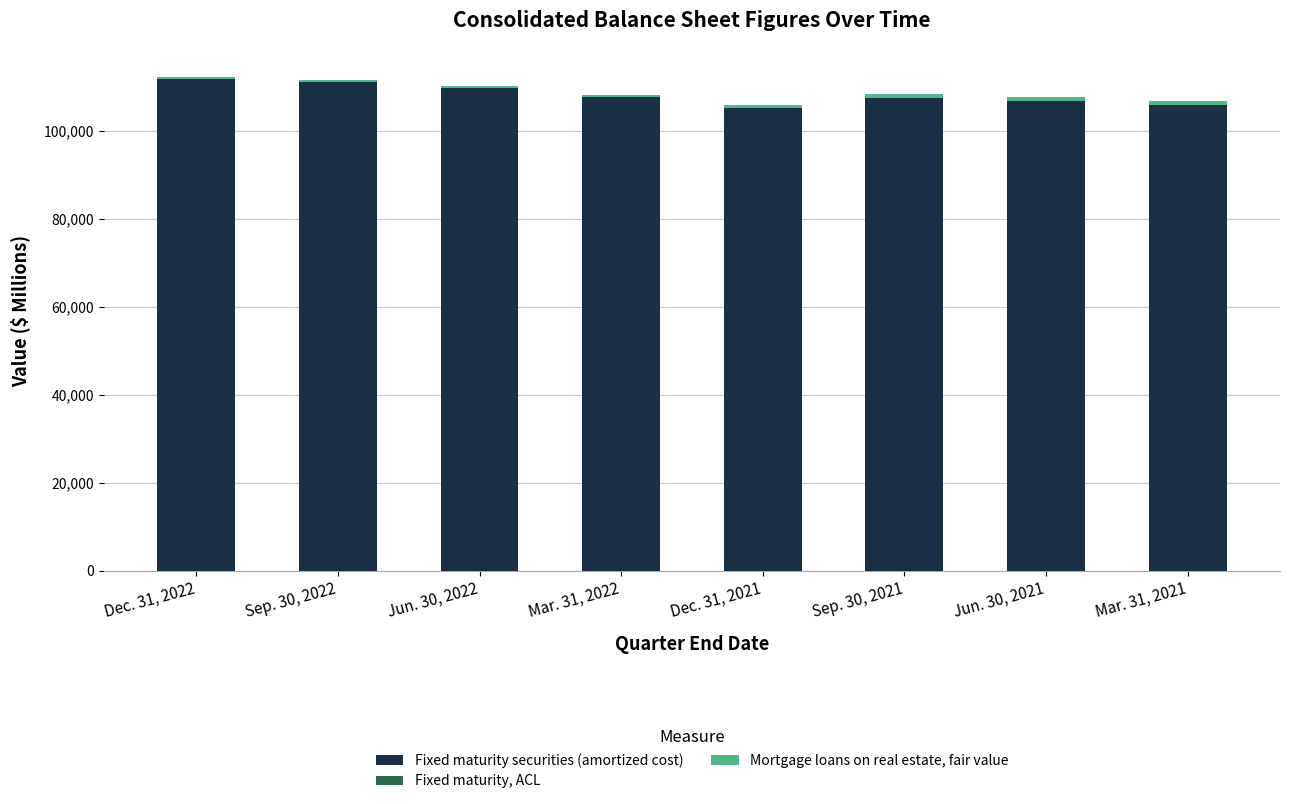

What is the sum of all Fixed maturity securities (amortized cost) values?

865079